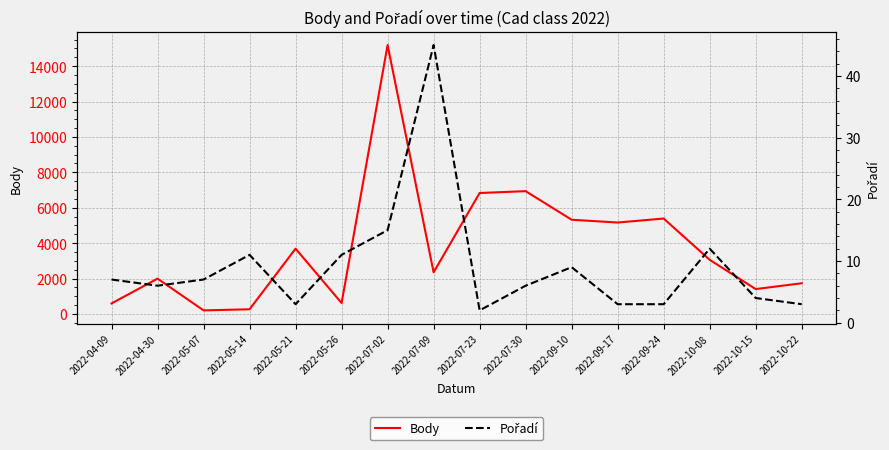

Is it true that Body equals 5322 at 2022-09-10?

True